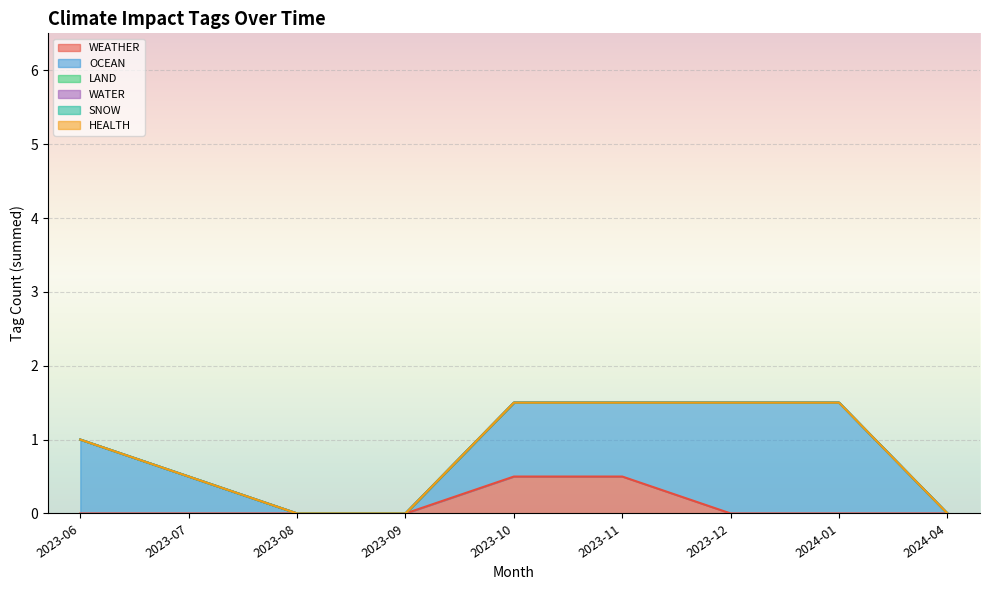

What are all the series names shown in the legend?

WEATHER, OCEAN, LAND, WATER, SNOW, HEALTH